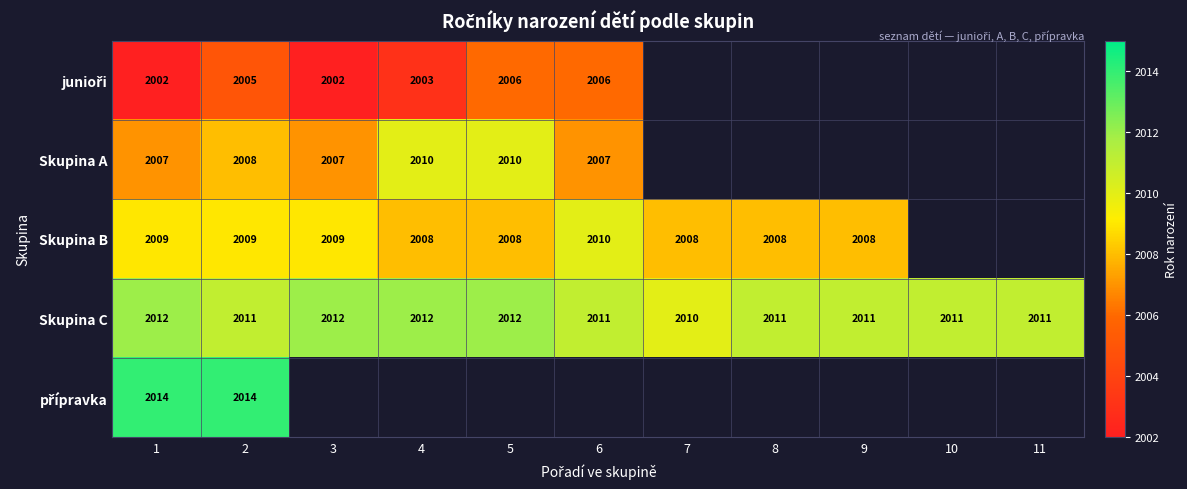

At which category is the sum across all series the highest?

2